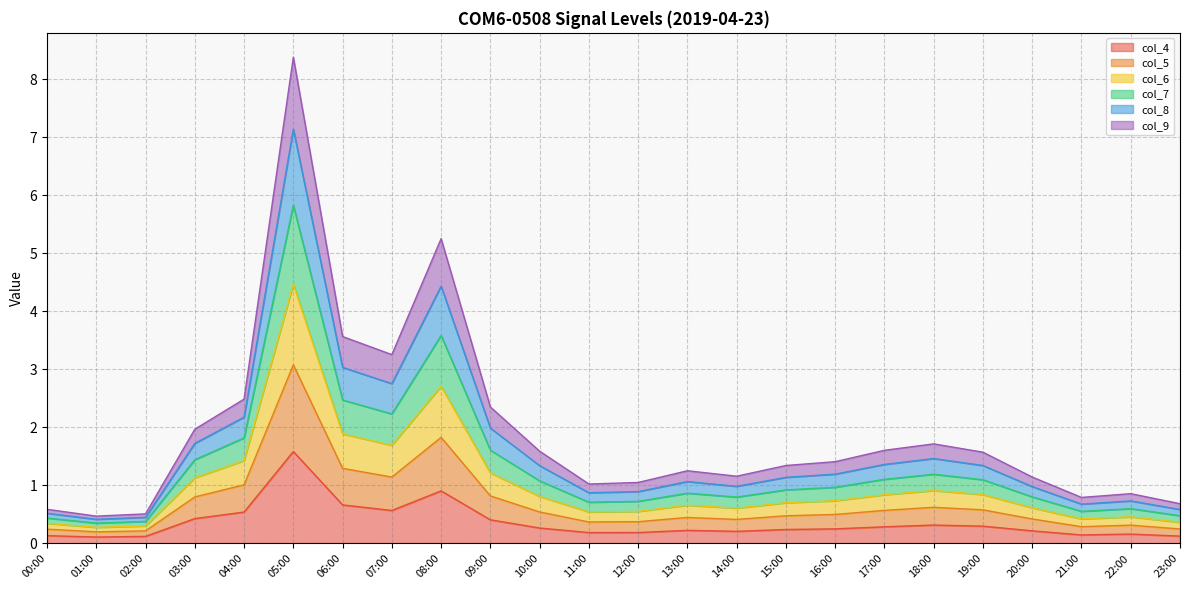

True or false: col_7 and col_5 intersect in this chart.

False